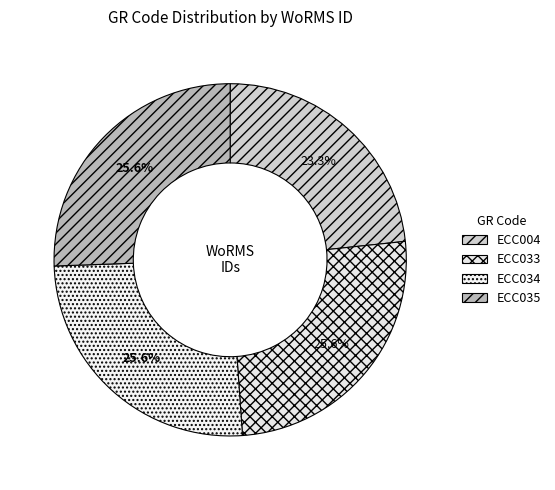

Does any single category account for the majority?

No